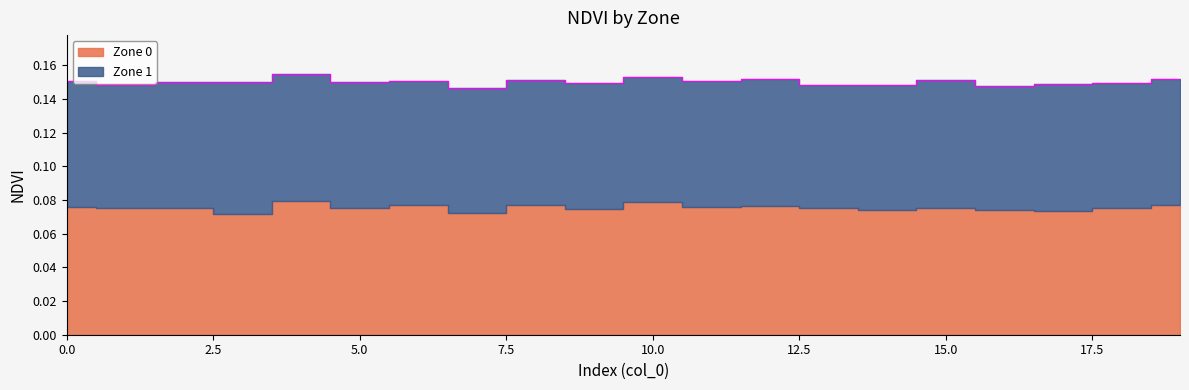

How many lines are shown in the chart?

2